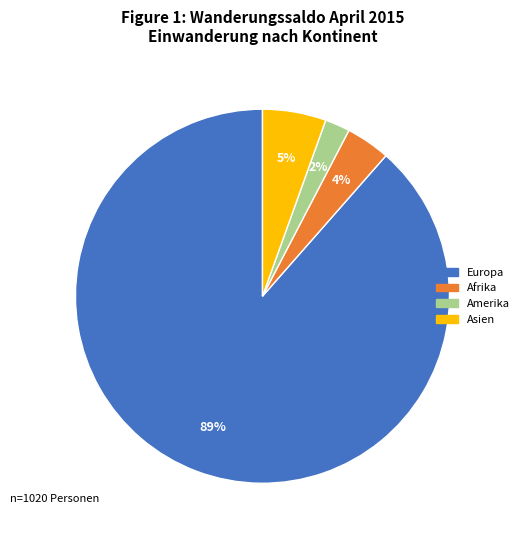

Is there any slice that represents more than half of the pie?

Yes